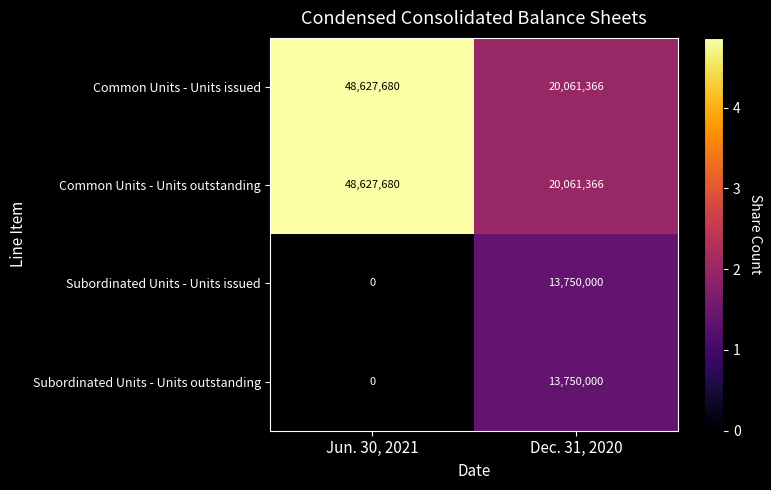

At which category is the sum across all series the highest?

Jun. 30, 2021